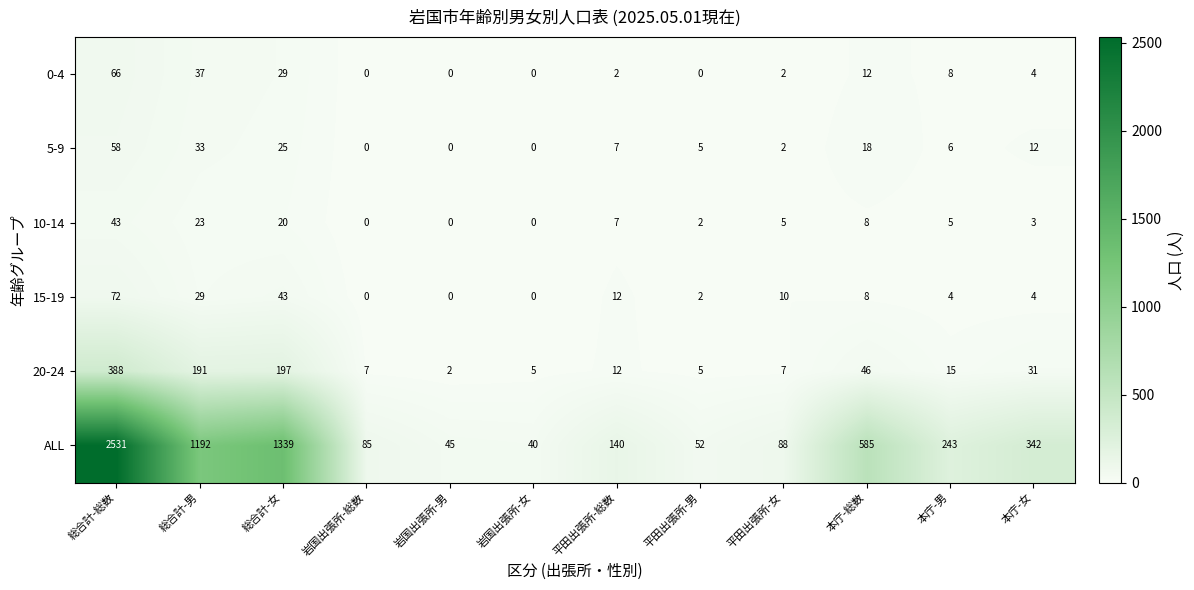

Count the number of data series in this chart.

6